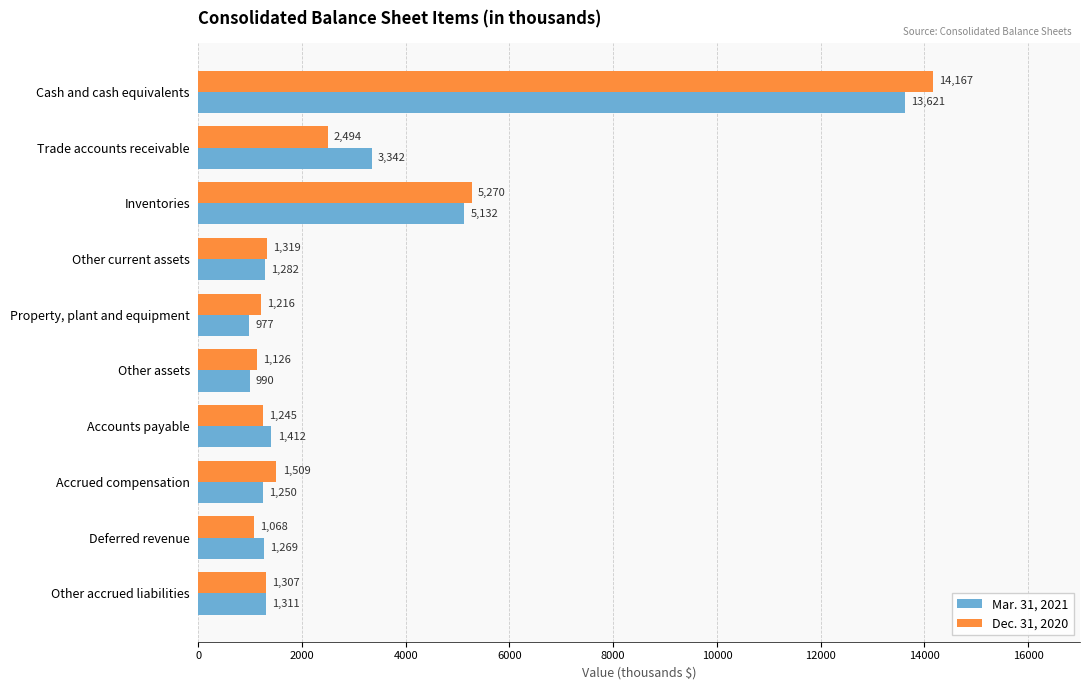

What is the difference between the maximum and minimum values in the Dec. 31, 2020 series?

13099